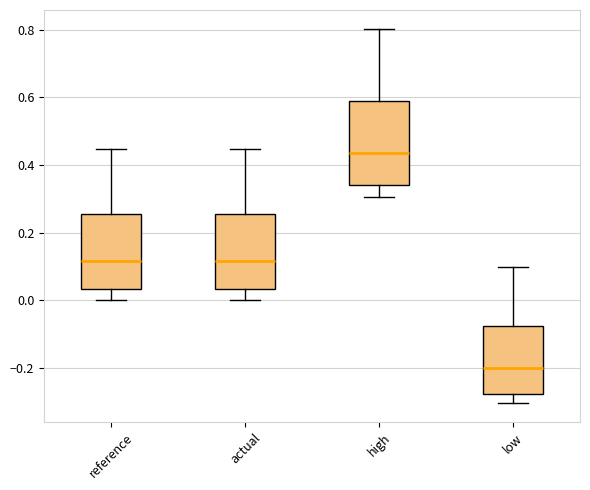

Which box's median line is the highest?

high